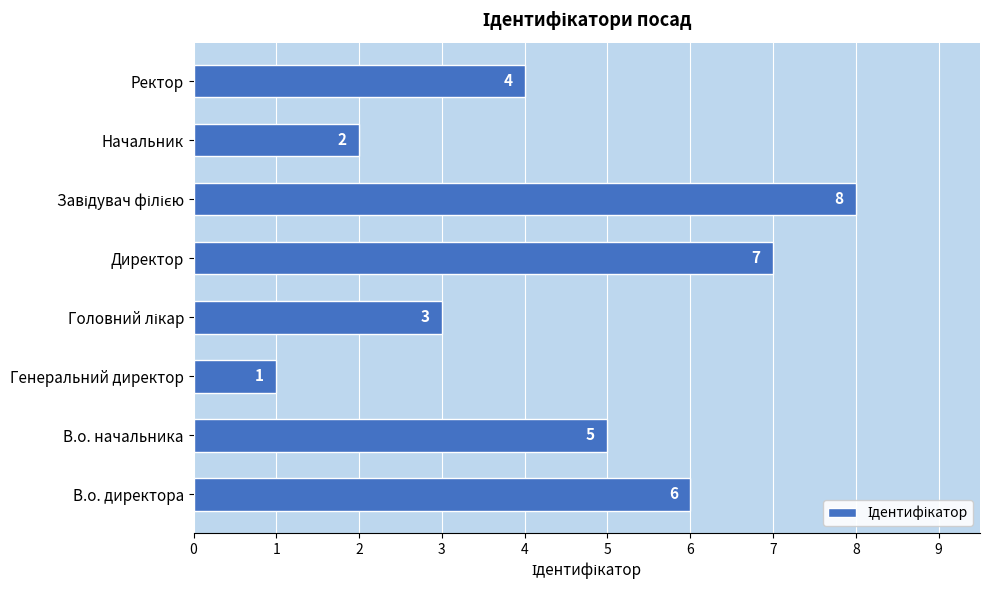

What is the greatest value displayed?

8